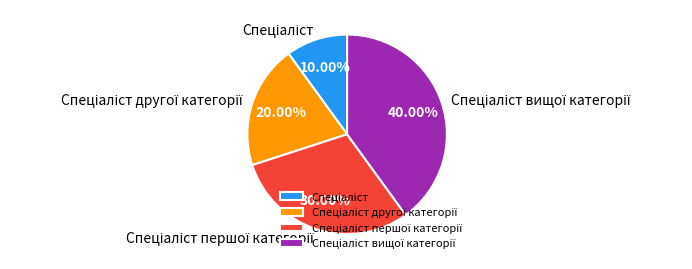

Does any single category account for the majority?

No